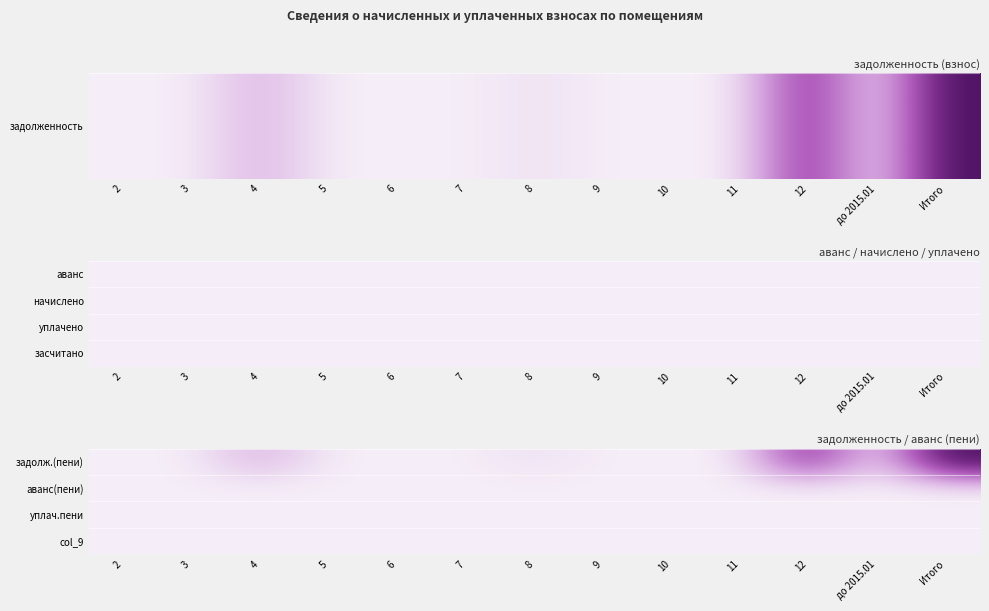

Which category has the lowest value across all series?

2